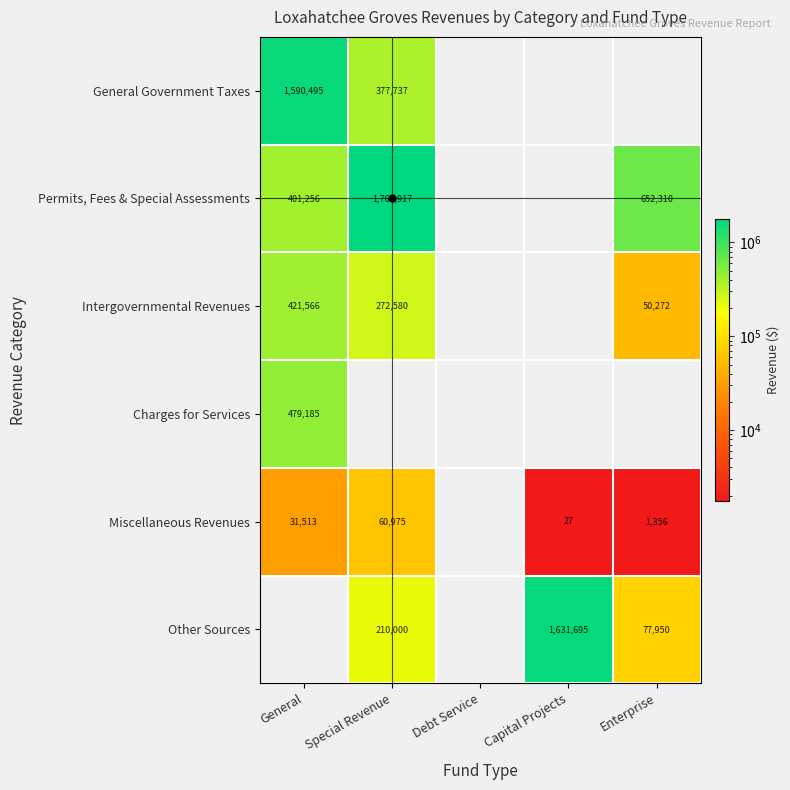

True or false: Permits, Fees & Special Assessments has a value of 401256 at General.

True